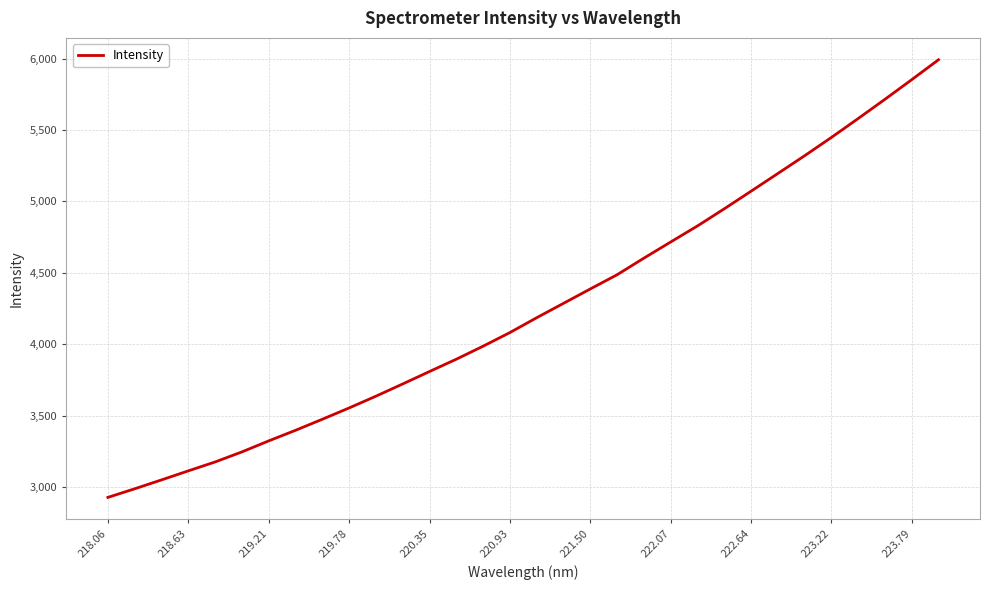

What is the greatest value displayed?

5991.3